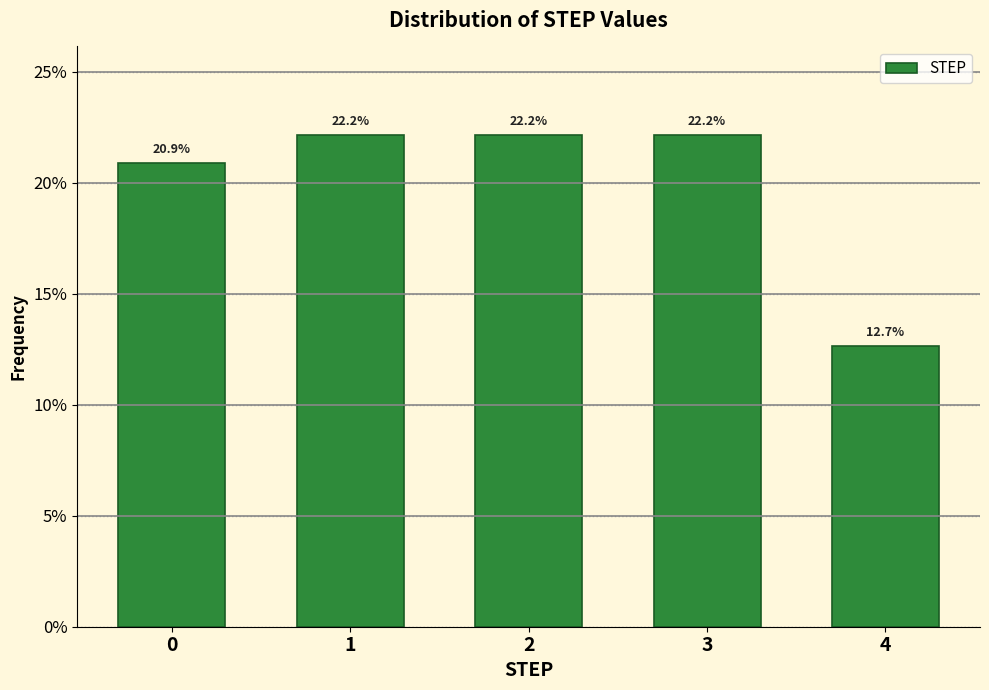

Reading left to right, list all the values displayed in this chart.

0=20.9	1=22.2	2=22.2	3=22.2	4=12.7